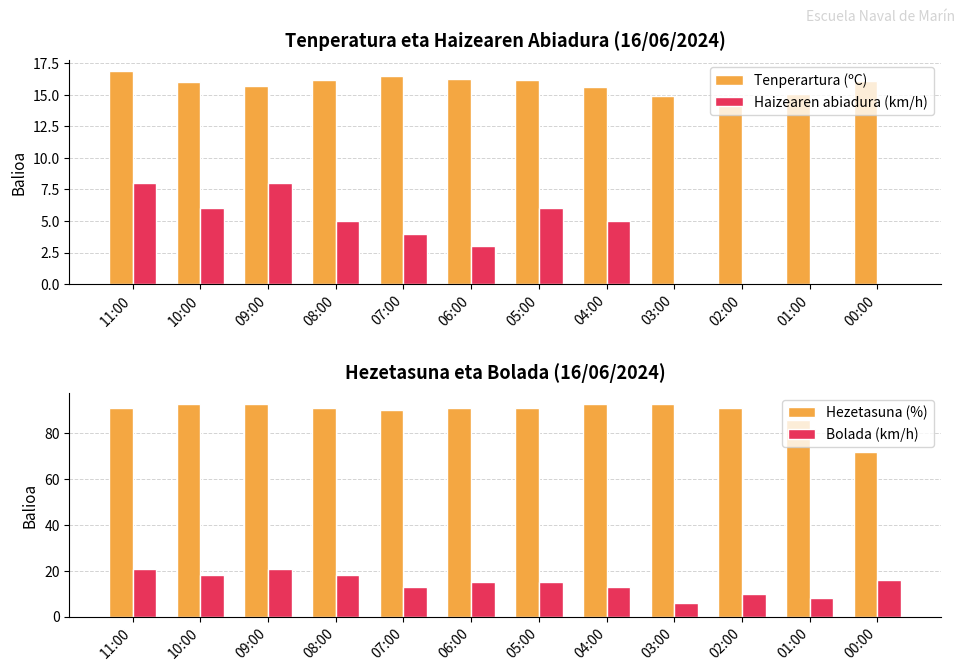

Reading right to left, transcribe all the data shown in this chart.

Tenperartura (ºC): 16.1	15.1	14.9	14.9	15.6	16.2	16.3	16.5	16.2	15.7	16.0	16.9
Haizearen abiadura (km/h): 0.0	0.0	0.0	0.0	5.0	6.0	3.0	4.0	5.0	8.0	6.0	8.0
Hezetasuna (%): 72.0	86.0	91.0	93.0	93.0	91.0	91.0	90.0	91.0	93.0	93.0	91.0
Bolada (km/h): 16.0	8.0	10.0	6.0	13.0	15.0	15.0	13.0	18.0	21.0	18.0	21.0